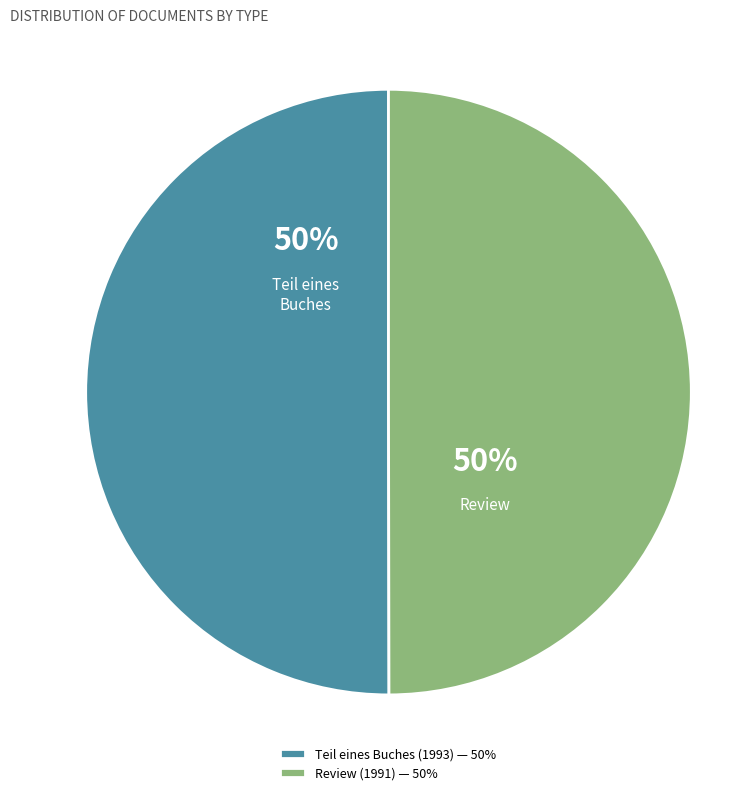

Is the sum of Review (1991) — 50% and Teil eines Buches (1993) — 50% greater than half?

Yes